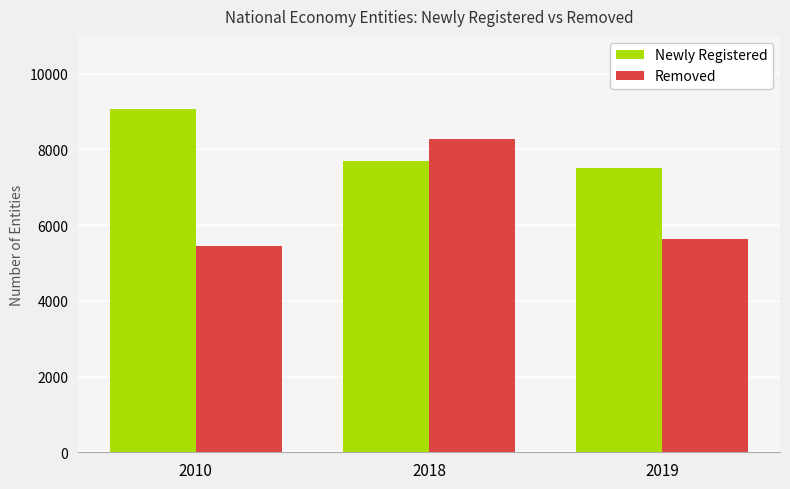

At which label does Newly Registered reach its peak?

2010